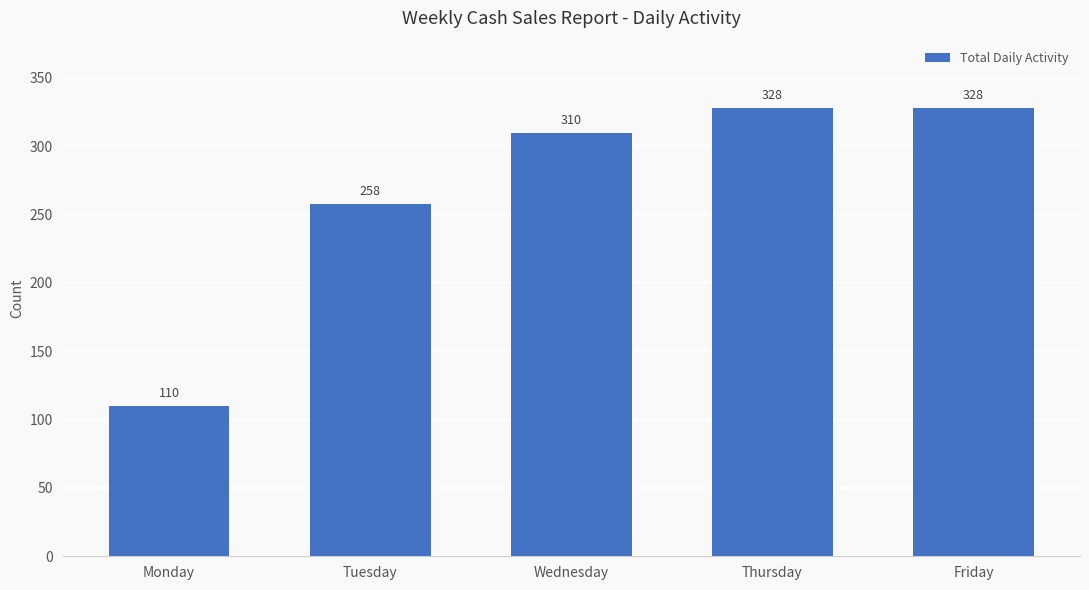

Reading left to right, transcribe all the data shown in this chart.

110	258	310	328	328